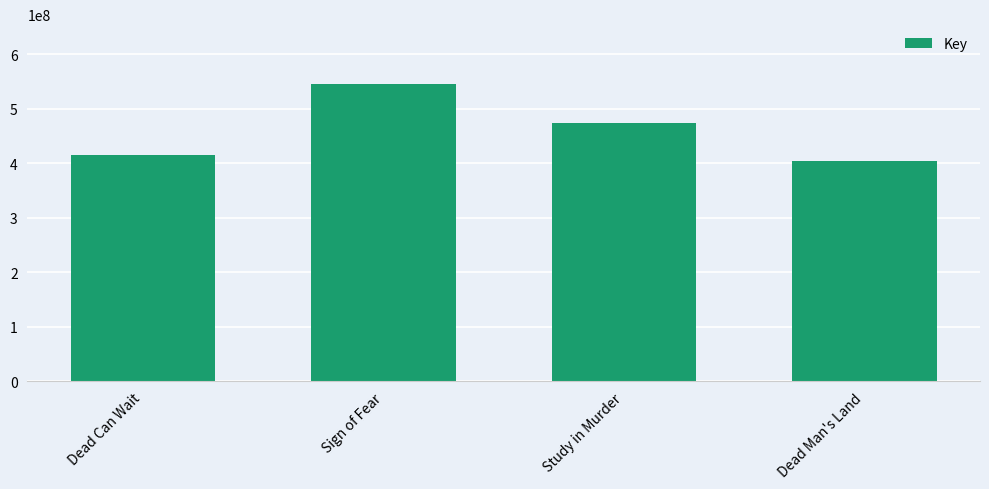

Where is the data nearest to the value 474919802?

Study in Murder